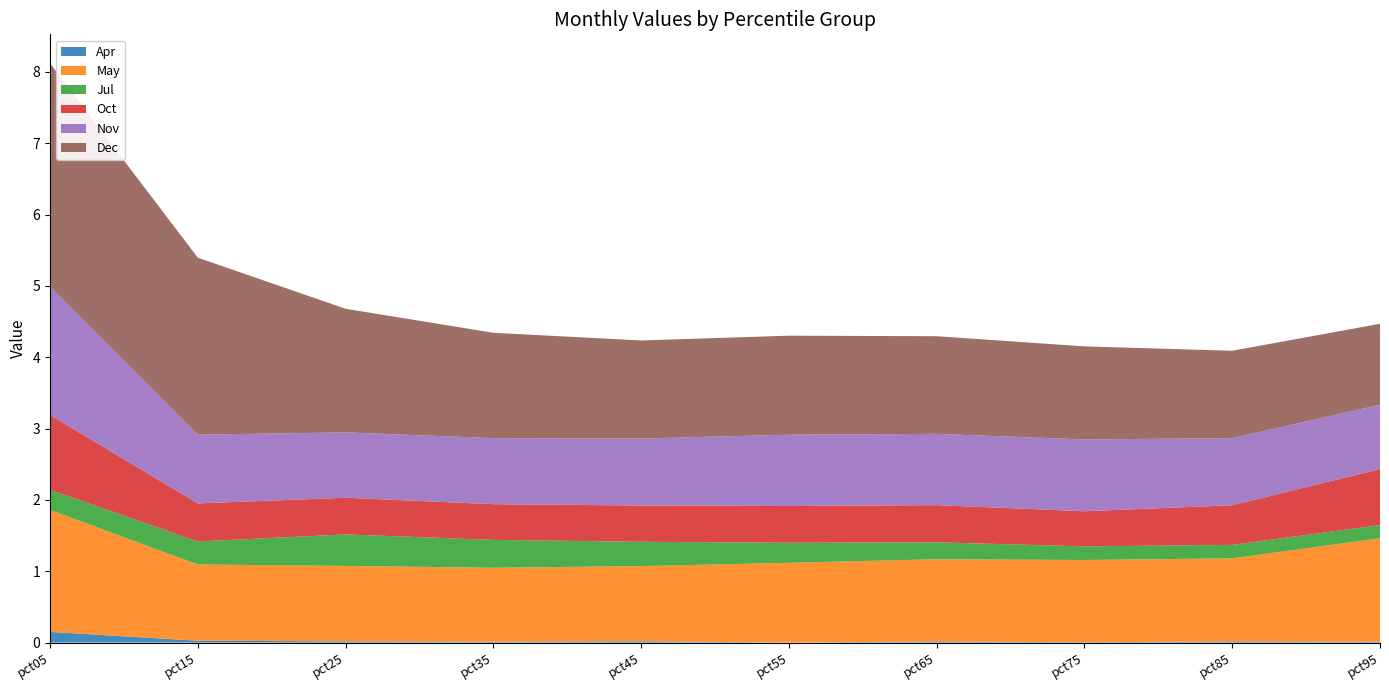

Reading right to left, what are all the values shown in this chart?

Apr: pct95=0.0	pct85=0.0	pct75=0.0	pct65=0.0	pct55=0.0	pct45=0.0	pct35=0.0	pct25=0.0	pct15=0.0	pct05=0.1
May: pct95=1.5	pct85=1.2	pct75=1.2	pct65=1.2	pct55=1.1	pct45=1.1	pct35=1.0	pct25=1.1	pct15=1.1	pct05=1.7
Jul: pct95=0.2	pct85=0.2	pct75=0.2	pct65=0.2	pct55=0.3	pct45=0.3	pct35=0.4	pct25=0.4	pct15=0.3	pct05=0.3
Oct: pct95=0.8	pct85=0.6	pct75=0.5	pct65=0.5	pct55=0.5	pct45=0.5	pct35=0.5	pct25=0.5	pct15=0.5	pct05=1.0
Nov: pct95=0.9	pct85=0.9	pct75=1.0	pct65=1.0	pct55=1.0	pct45=0.9	pct35=0.9	pct25=0.9	pct15=1.0	pct05=1.8
Dec: pct95=1.1	pct85=1.2	pct75=1.3	pct65=1.4	pct55=1.4	pct45=1.4	pct35=1.5	pct25=1.7	pct15=2.5	pct05=3.1